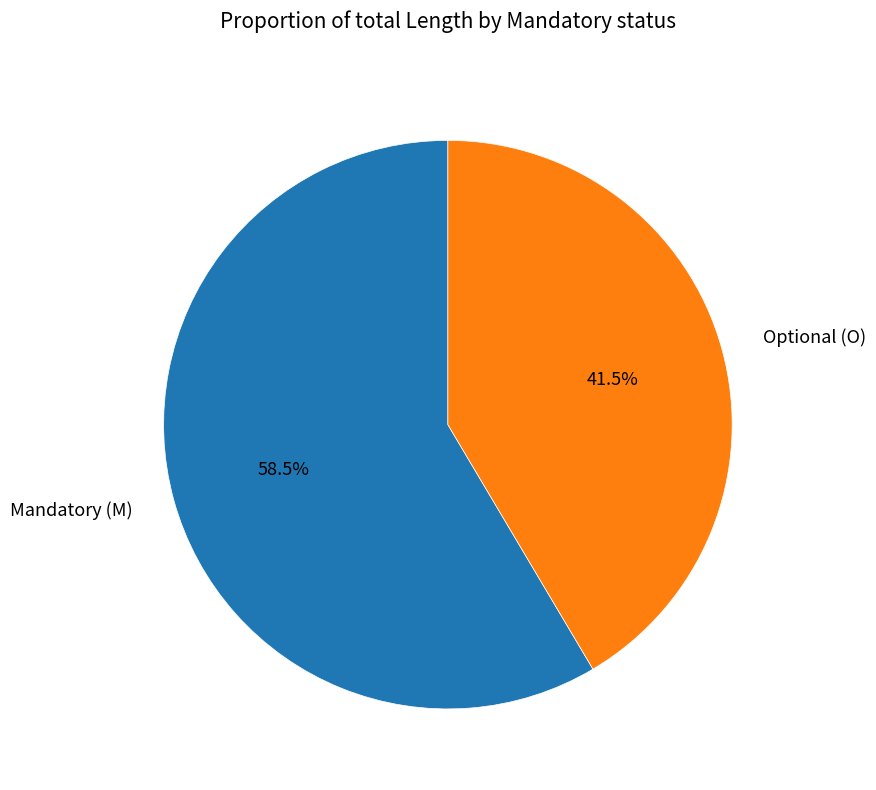

Which category accounts for the majority?

Mandatory (M)